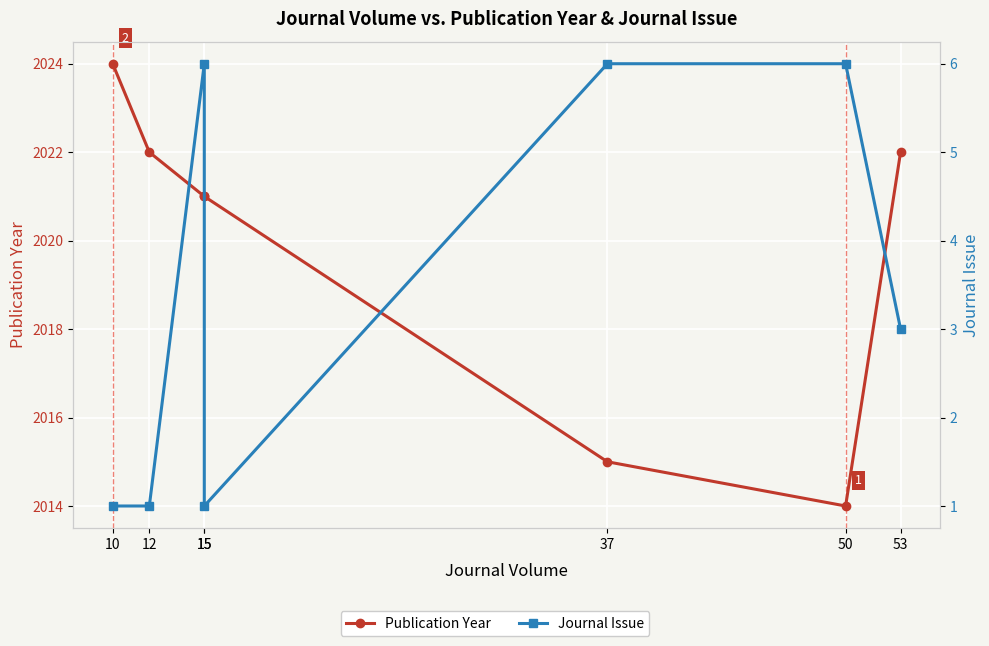

Rank the series by their average value, from highest to lowest.

Publication Year, Journal Issue